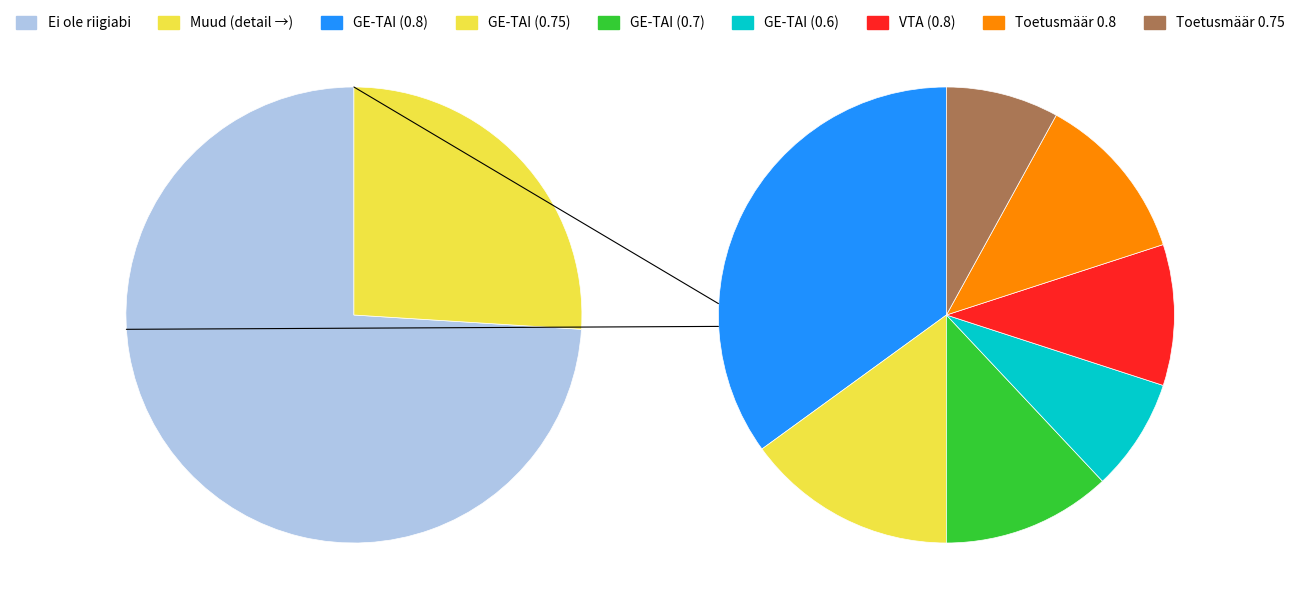

What is the change in value from GE-TAI (0.8) to GE-TAI (0.75)?

-0.1